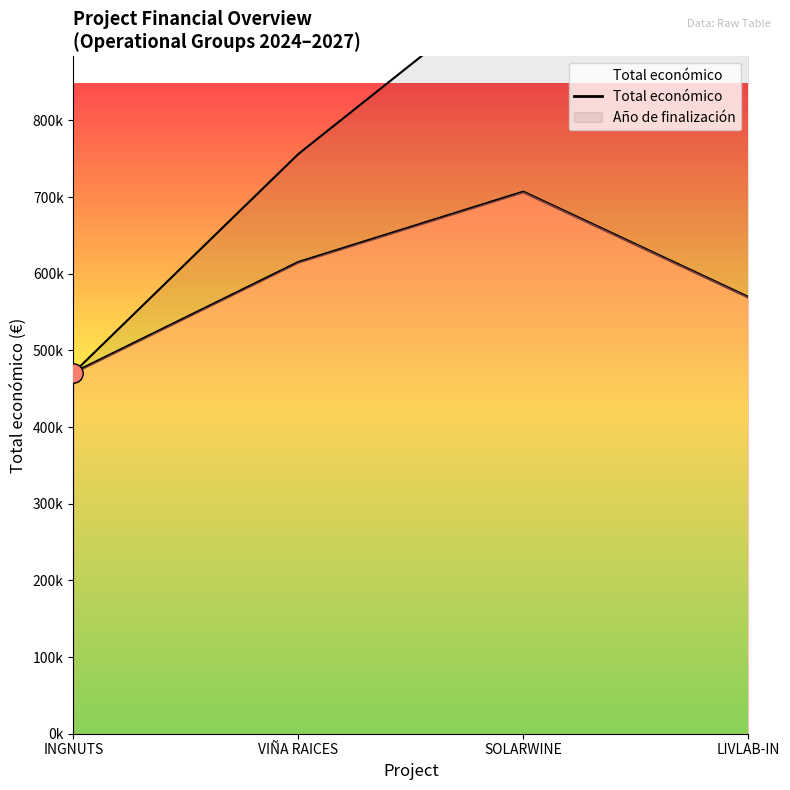

Which has a higher value, INGNUTS or LIVLAB-IN?

LIVLAB-IN